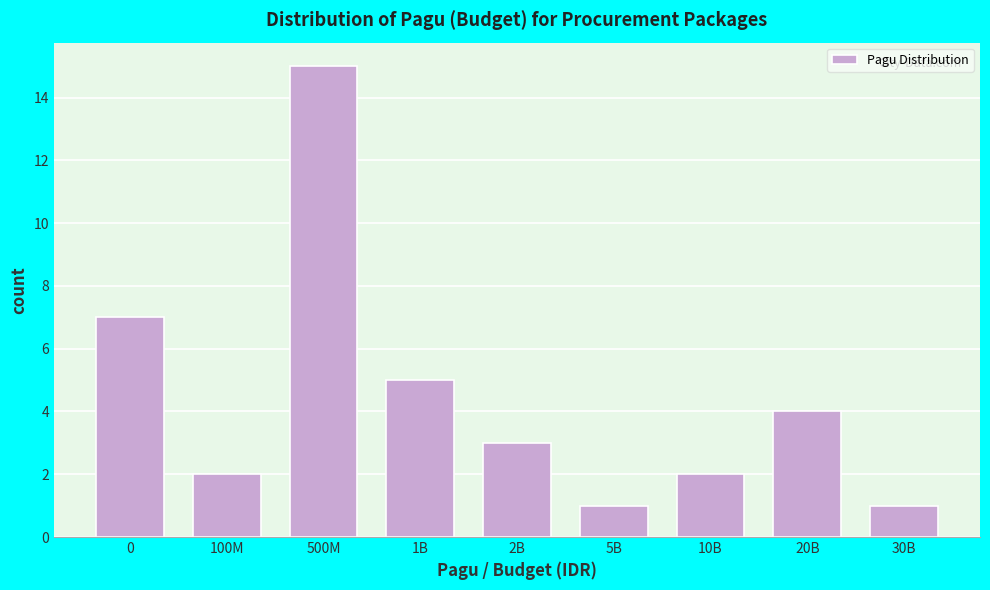

Reading left to right, list all the values displayed in this chart.

7	2	15	5	3	1	2	4	1